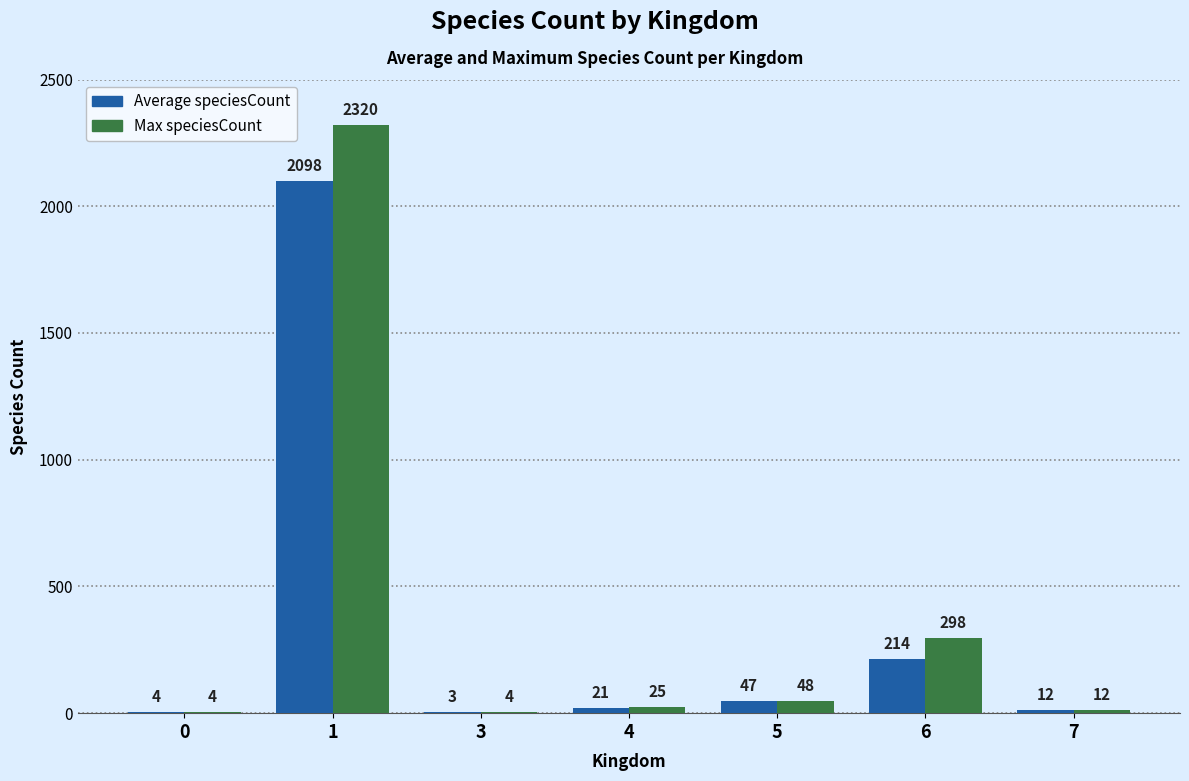

What are all the series names shown in the legend?

Average speciesCount, Max speciesCount